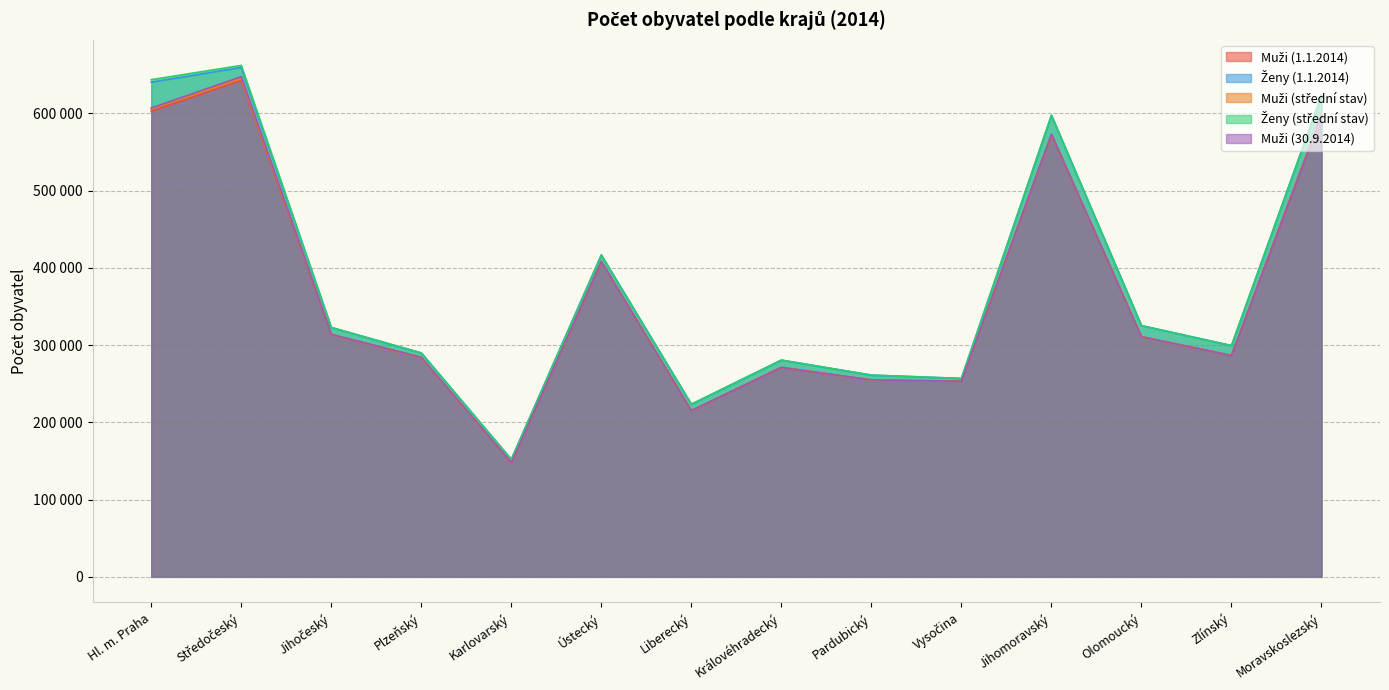

Rank the categories by Ženy (střední stav) value from lowest to highest.

Karlovarský, Liberecký, Vysočina, Pardubický, Královéhradecký, Plzeňský, Zlínský, Jihočeský, Olomoucký, Ústecký, Jihomoravský, Moravskoslezský, Hl. m. Praha, Středočeský